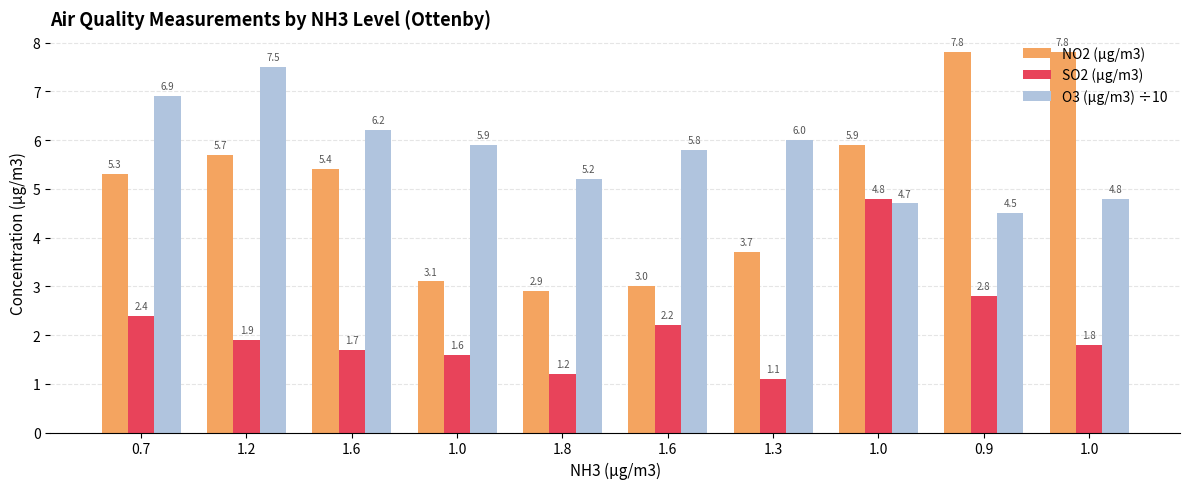

The NO2 (µg/m3) series shows 0.9 at 1.3. True or false?

False